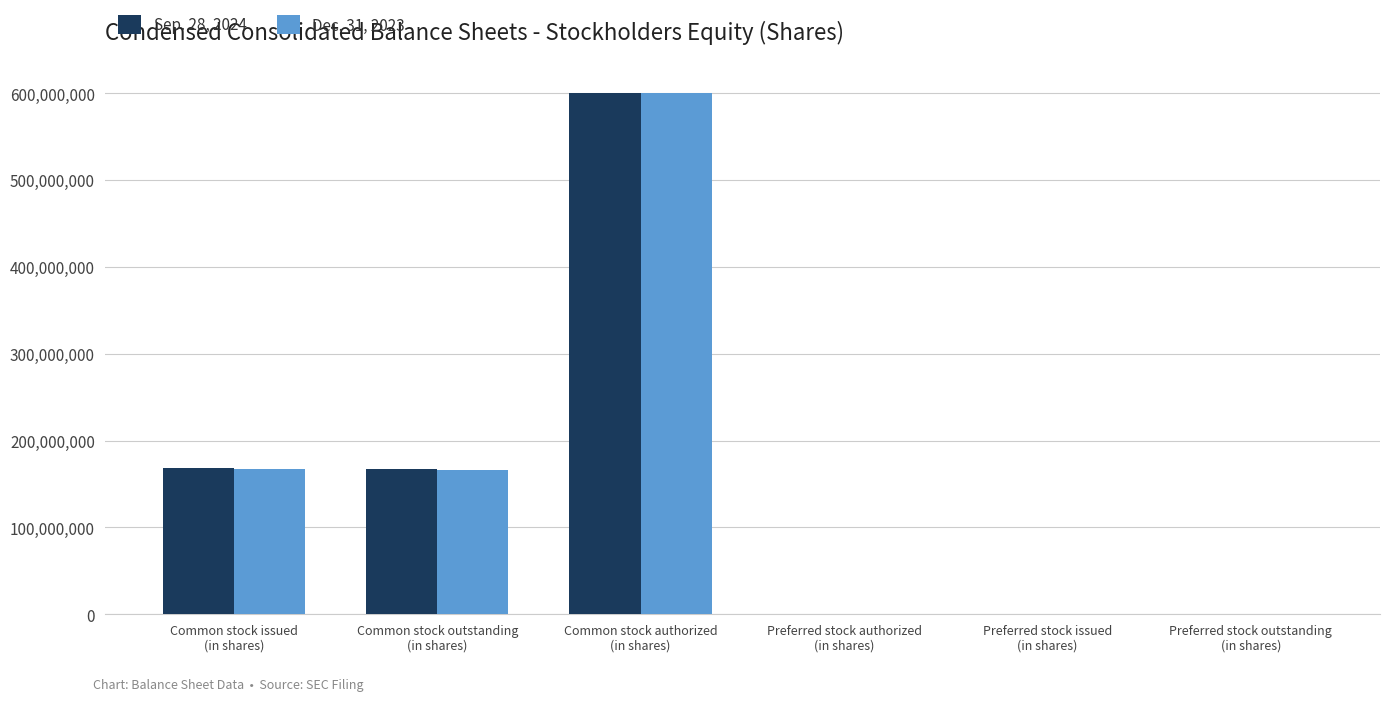

How many categories are shown in the chart?

6